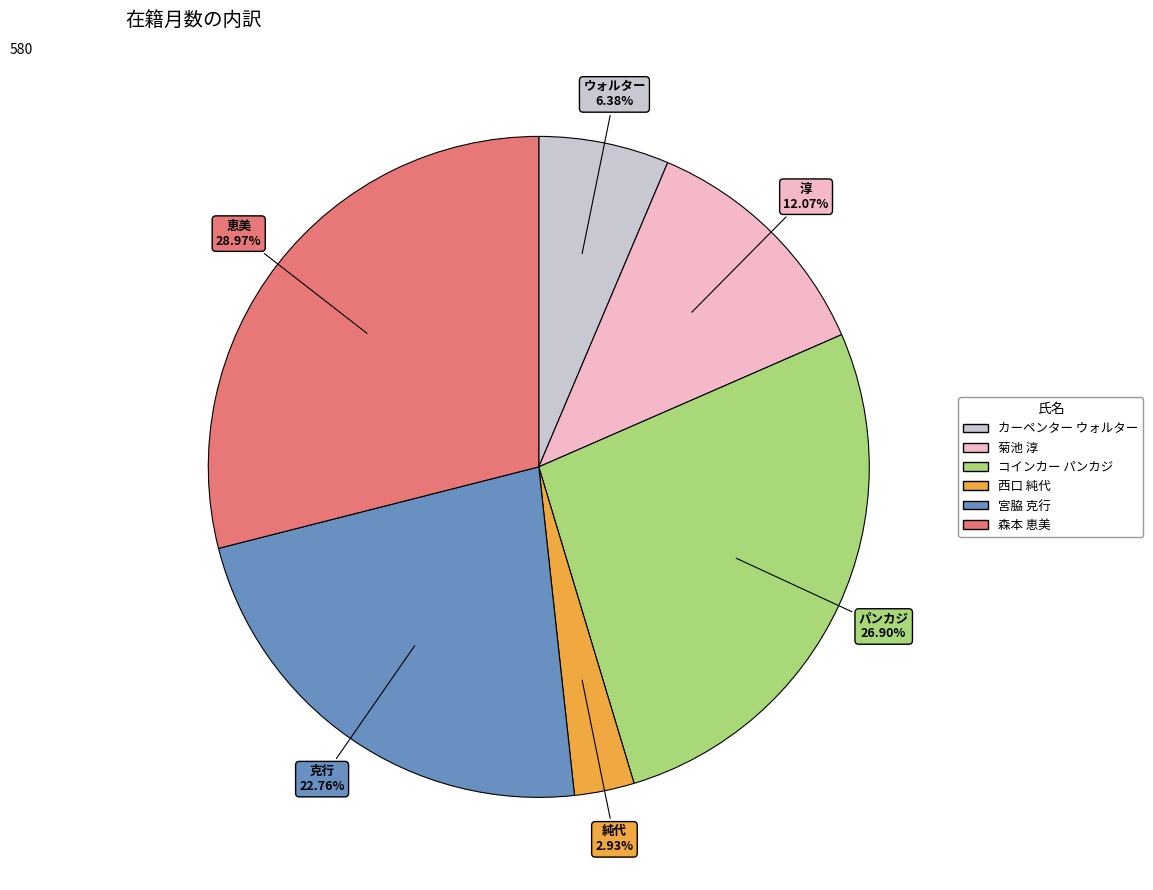

To the nearest percent, what portion does コインカー パンカジ represent?

27%